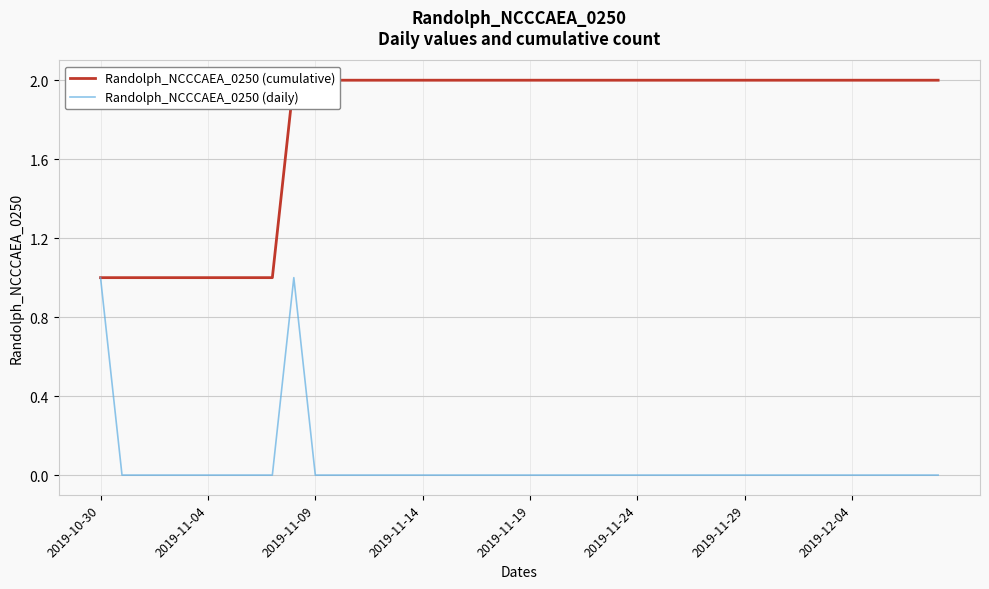

True or false: Randolph_NCCCAEA_0250 (daily) and Randolph_NCCCAEA_0250 (cumulative) cross at least once.

False